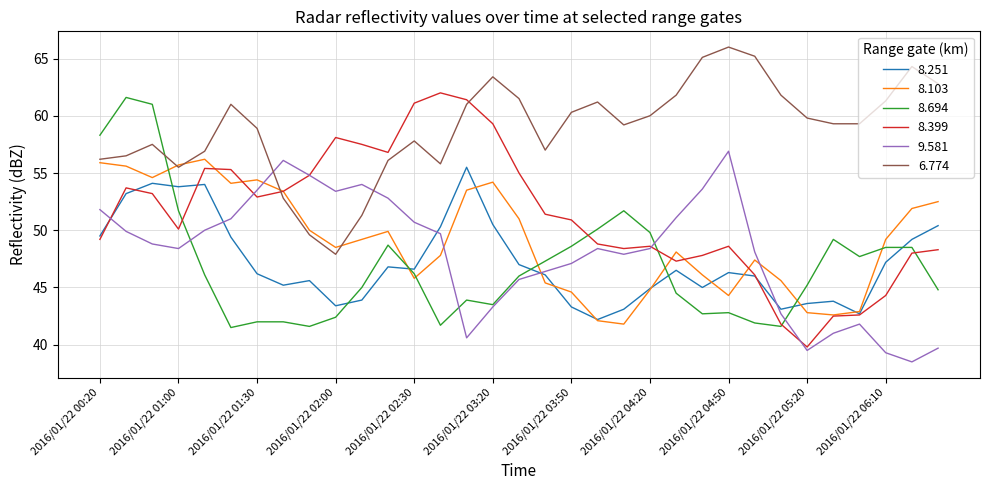

What is the difference between the maximum and second lowest values in the 8.399 series?

20.2